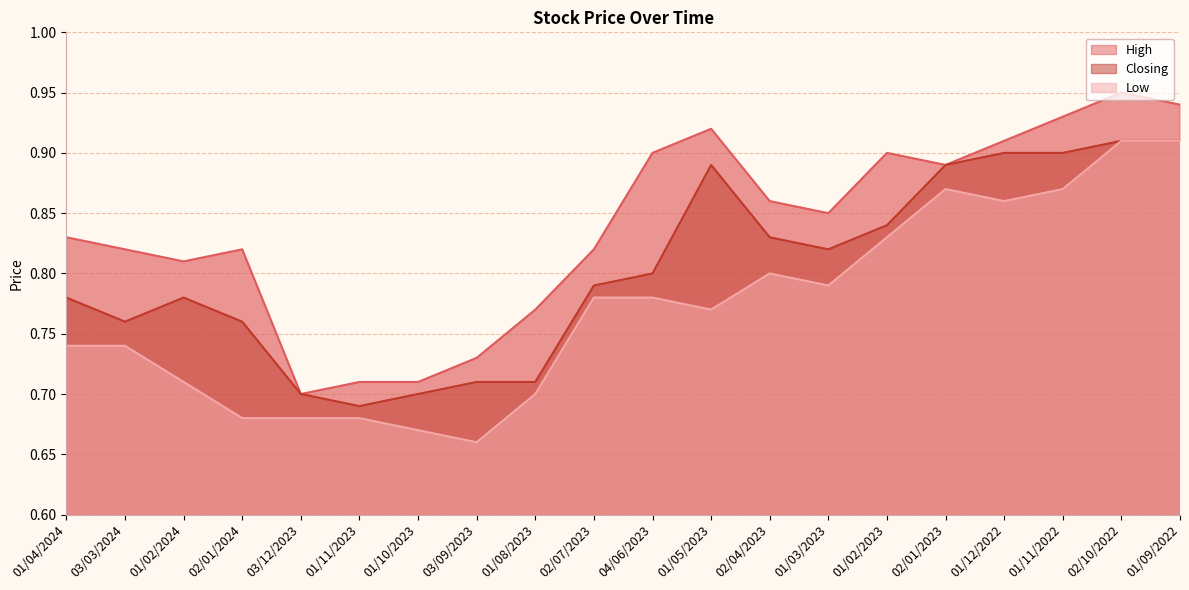

True or false: Low has more than 0 interior local peaks.

True